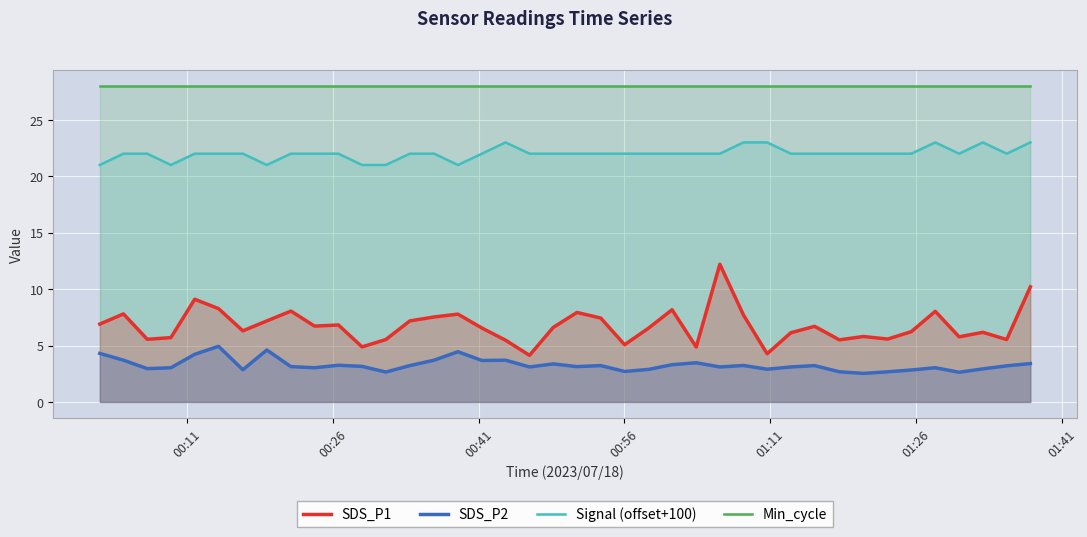

What is the difference between the maximum and minimum values in the SDS_P2 series?

2.4